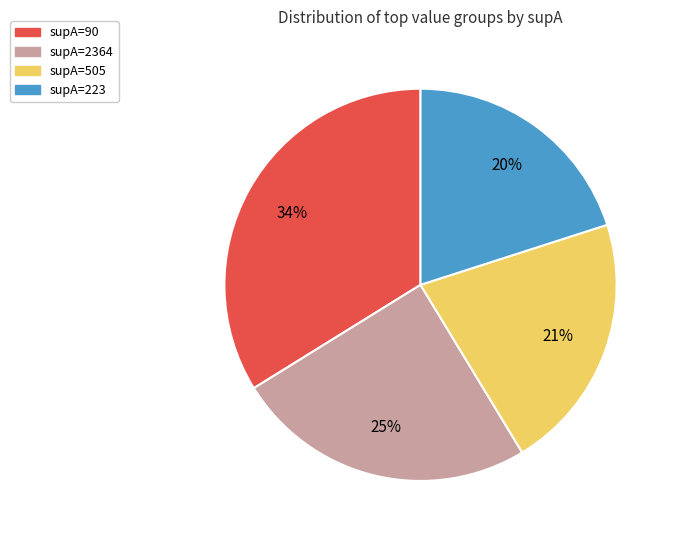

What is the smallest slice in the pie chart?

supA=223